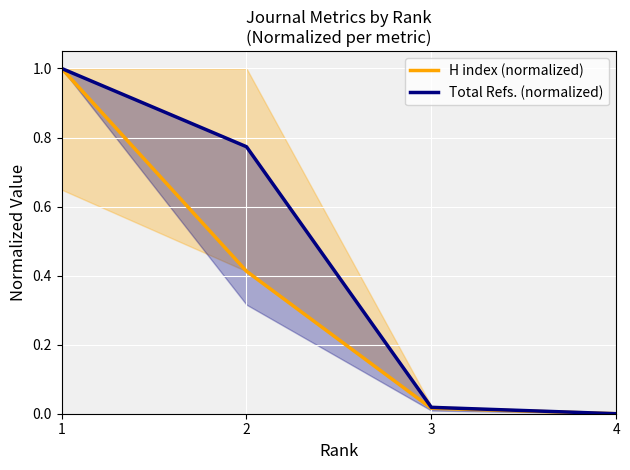

What is the difference between the maximum and minimum values in the H index (normalized) series?

1.0